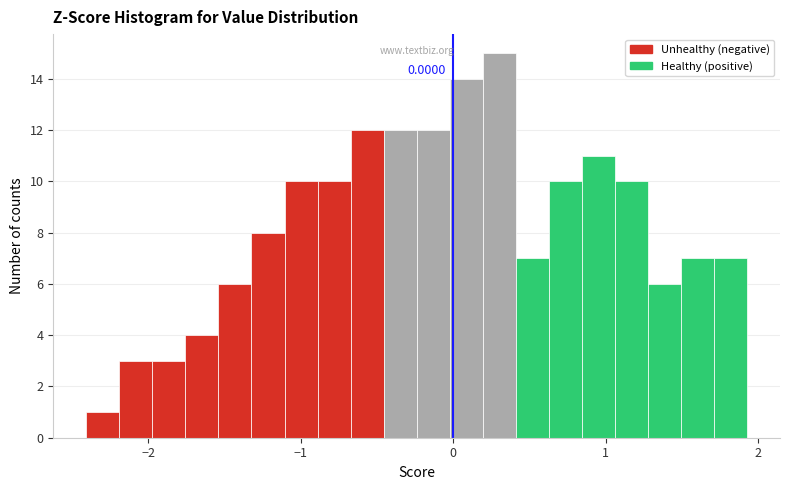

Around what value on the x-axis is the tallest bar? Give the approximate position of its centre, as read against the axis.

0.3